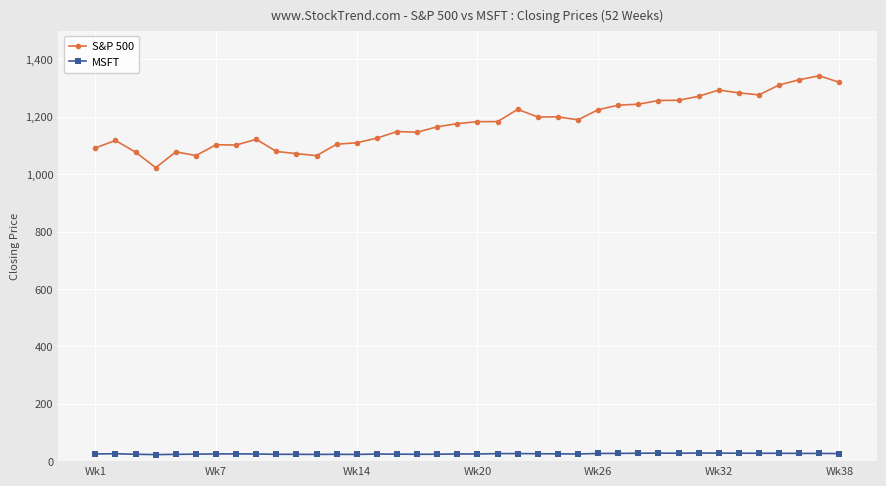

How many lines are shown in the chart?

2